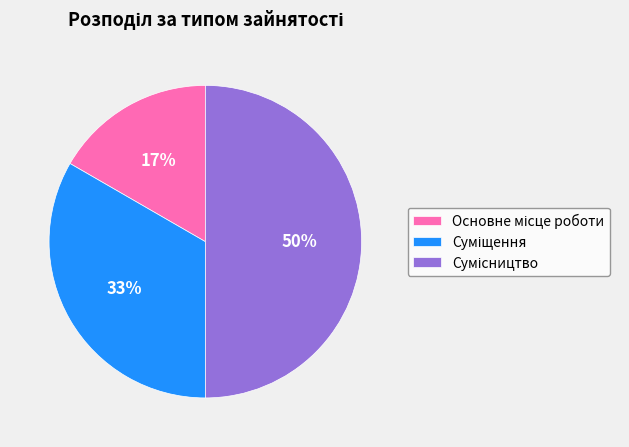

To the nearest percent, what is the average slice percentage?

33%